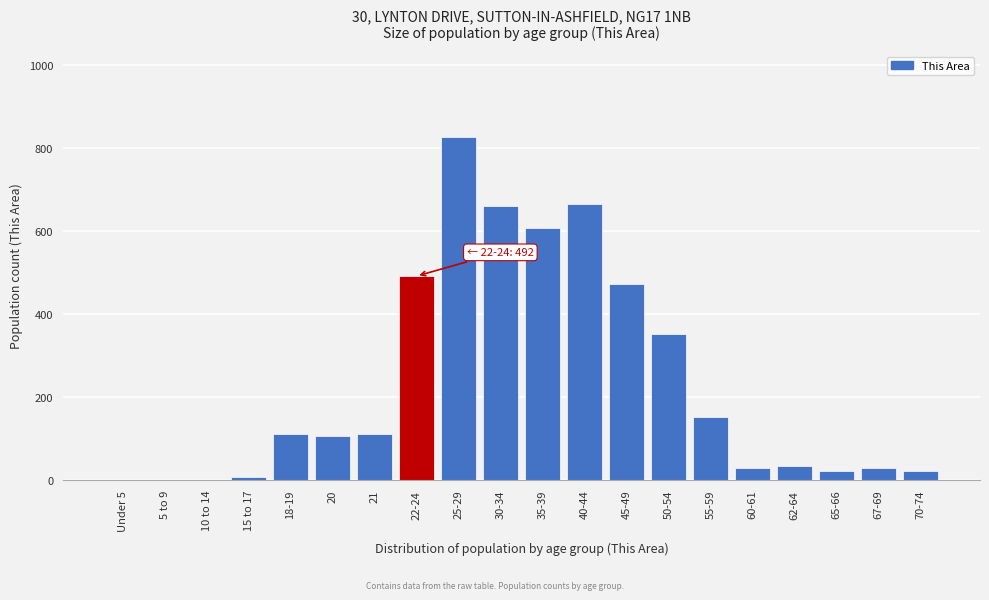

Approximately how many times larger is the value at 55-59 compared to 67-69?

5.4